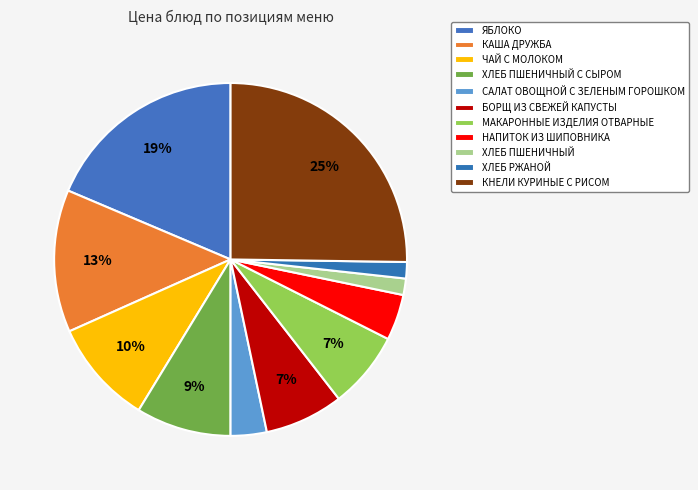

Which category has the biggest portion of the pie?

КНЕЛИ КУРИНЫЕ С РИСОМ